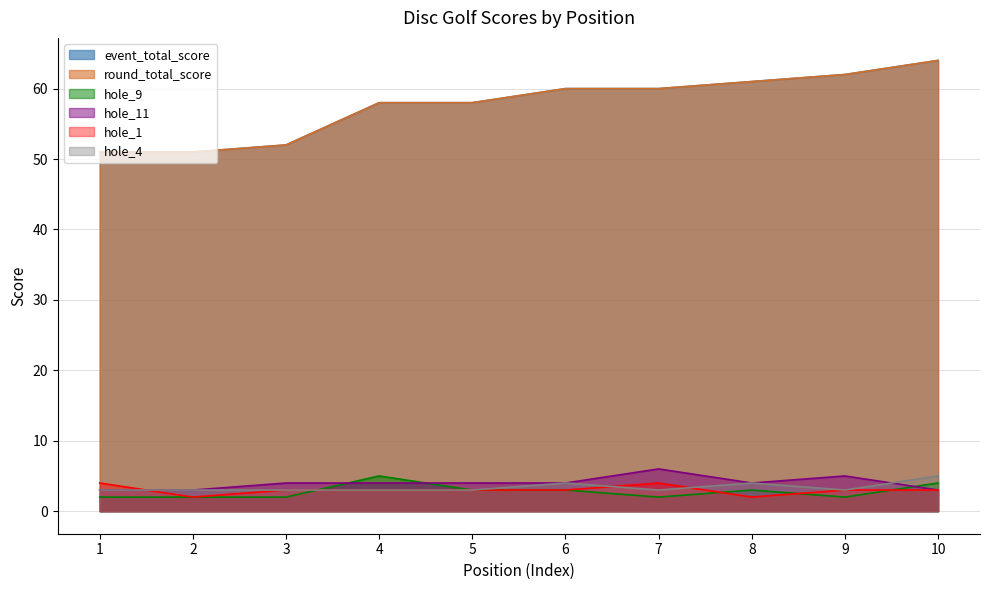

List the labels in order of hole_4 value, smallest first.

1, 2, 3, 4, 5, 7, 9, 6, 8, 10